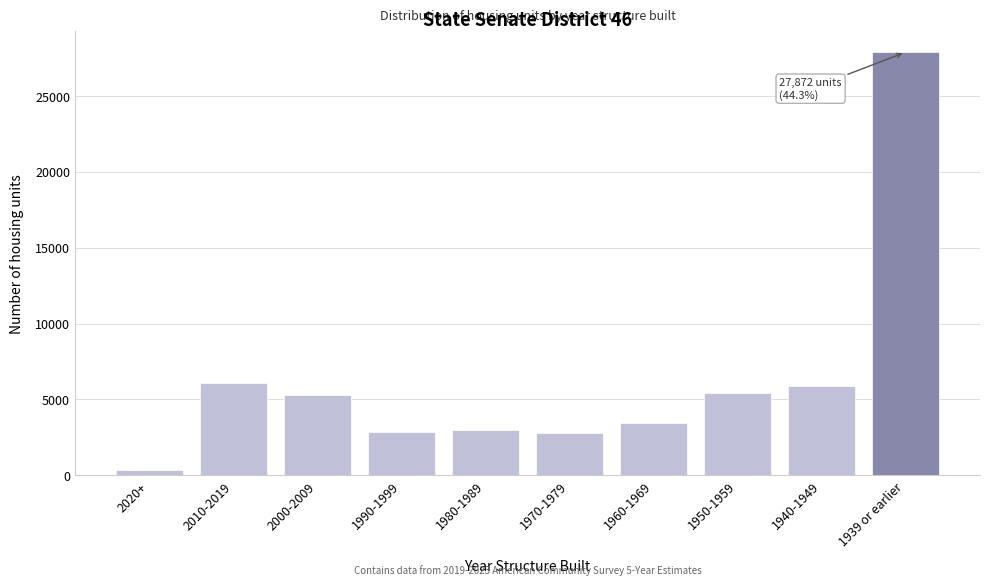

What is the value of the 8th bar from the left?

5447